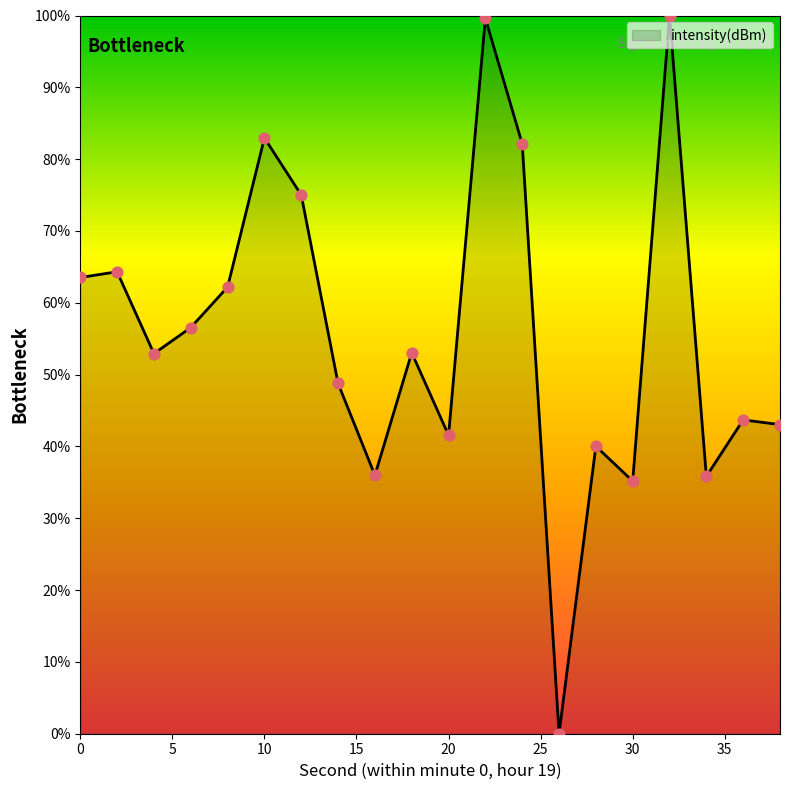

How many lines are shown in the chart?

1